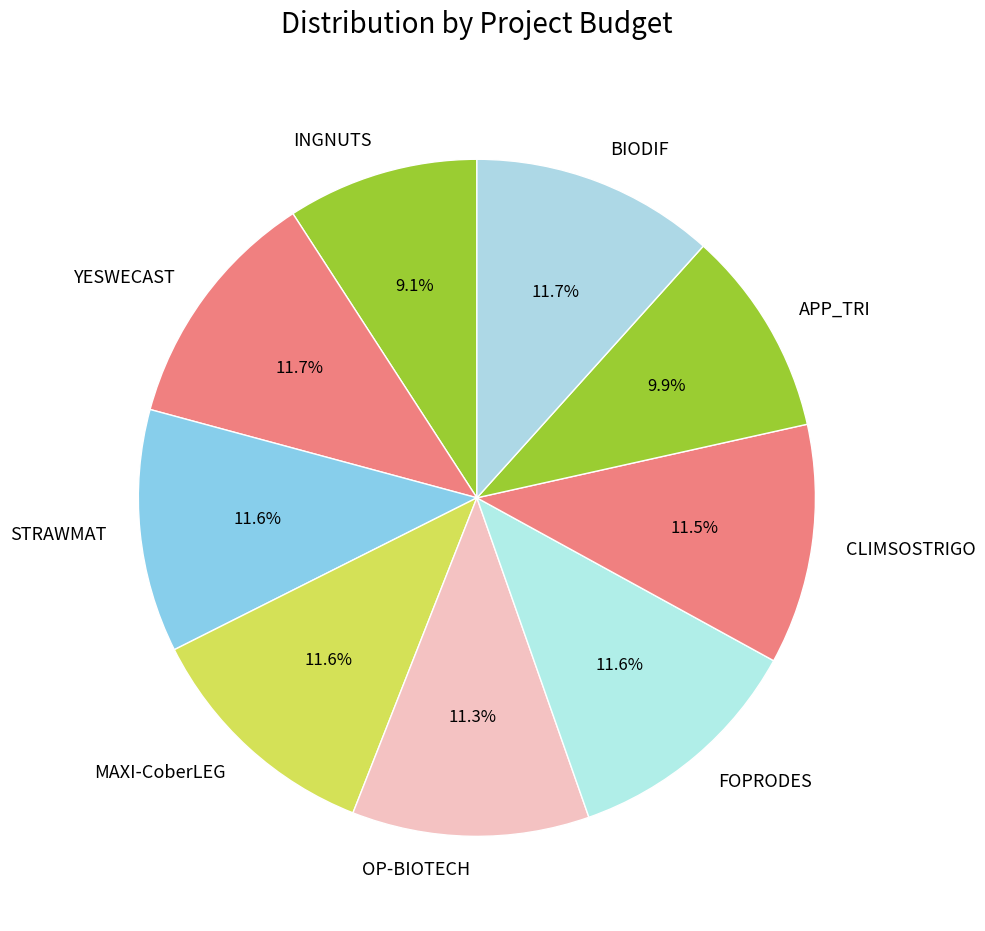

Is there any slice that represents more than half of the pie?

No